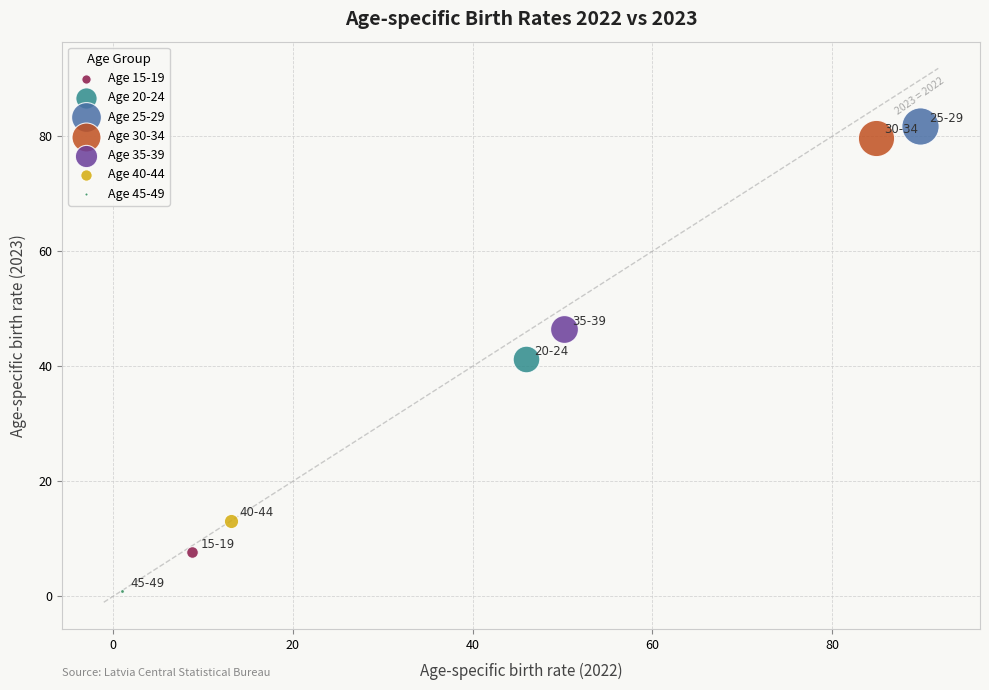

Which series contains the highest Y value?

Age 25-29